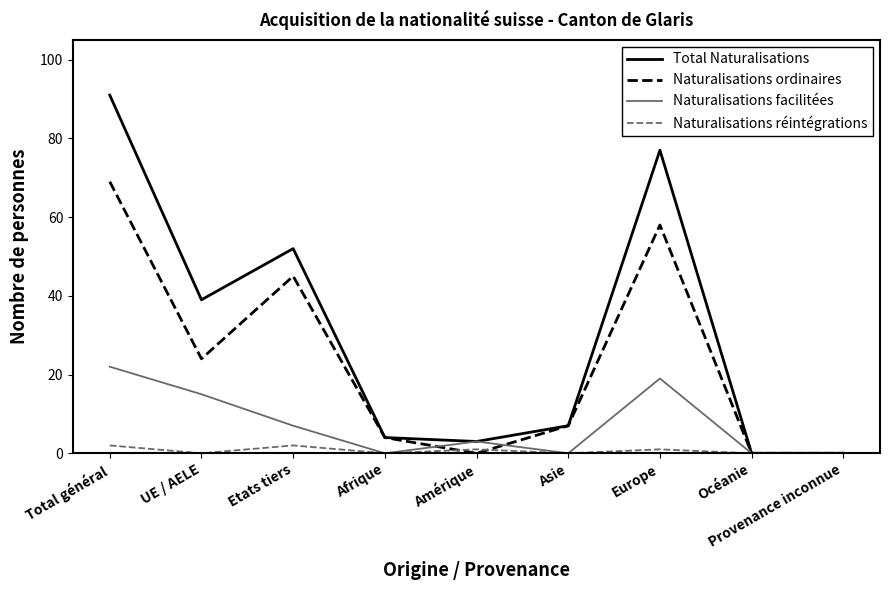

What is the difference between the Naturalisations facilitées values at Etats tiers and Asie?

7